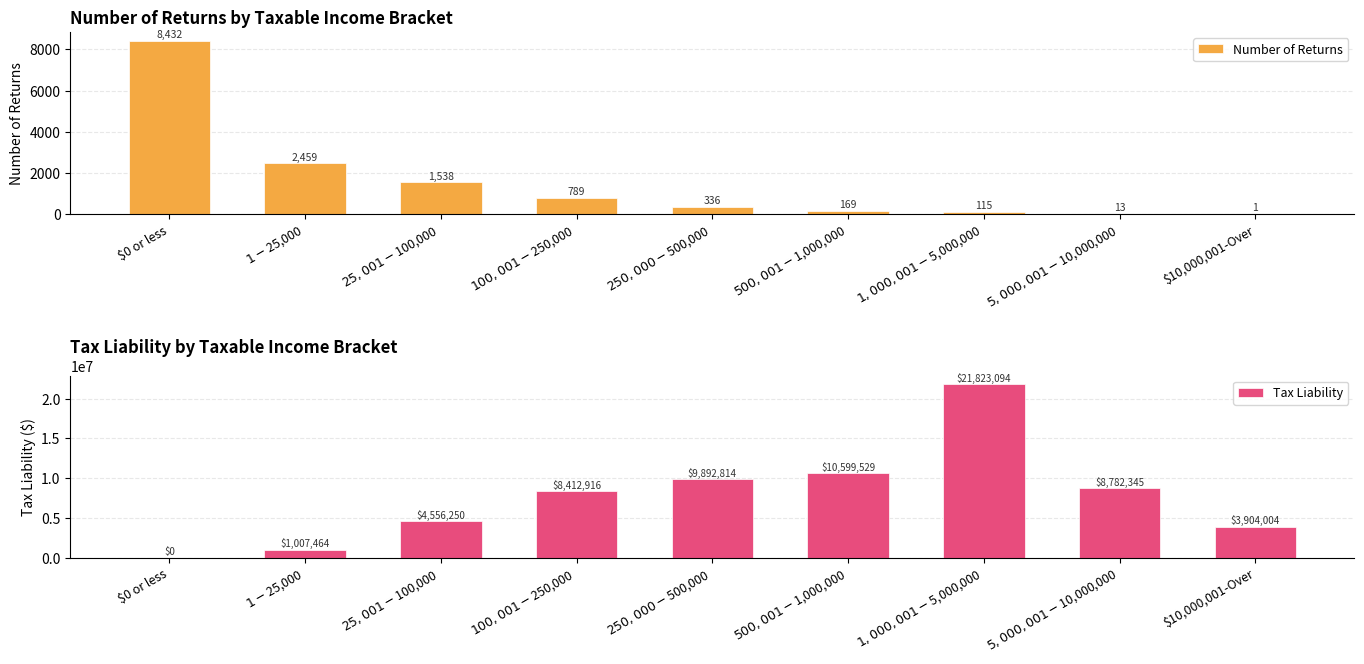

The Number of Returns series shows 20.0 at $5,000,001-$10,000,000. True or false?

False